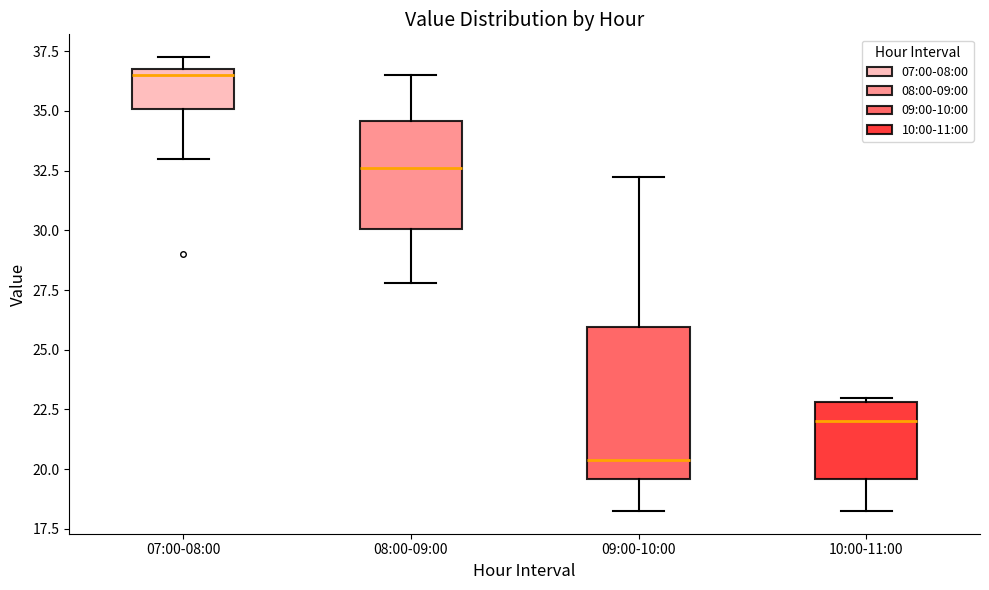

Which box has the lowest median line?

09:00-10:00